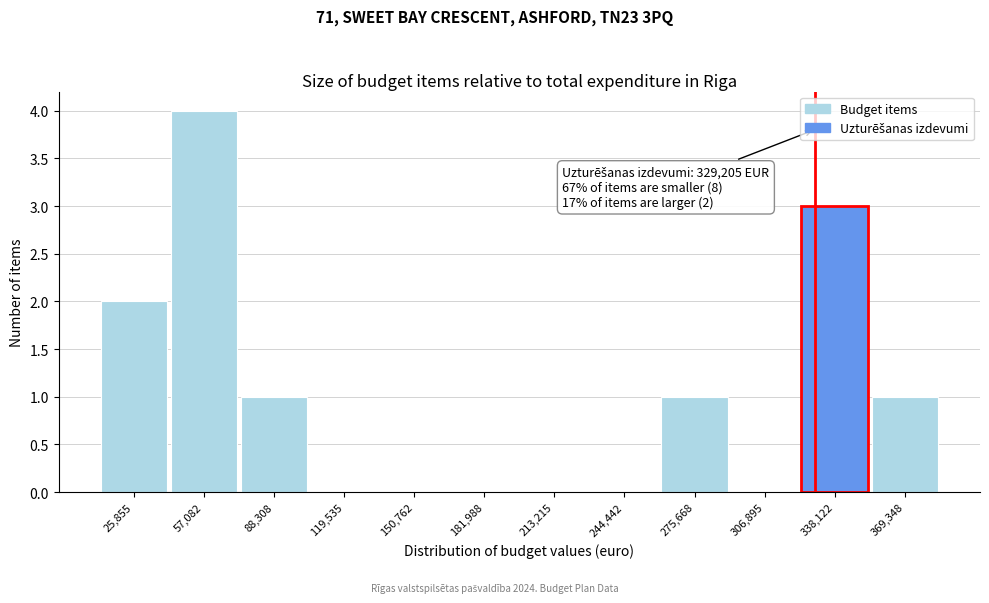

Over which range of the x-axis is the bar tallest?

40000 to 75000